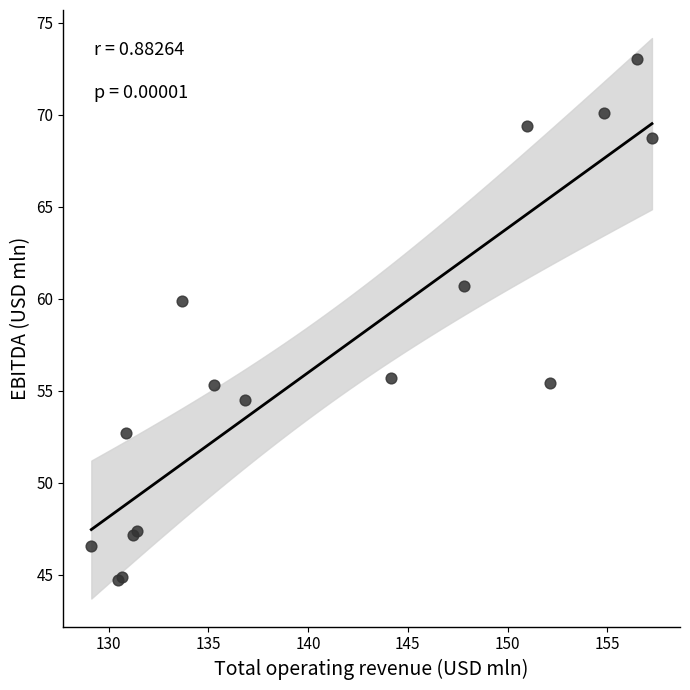

What Y value in the scatter plot is closest to 58?

59.9